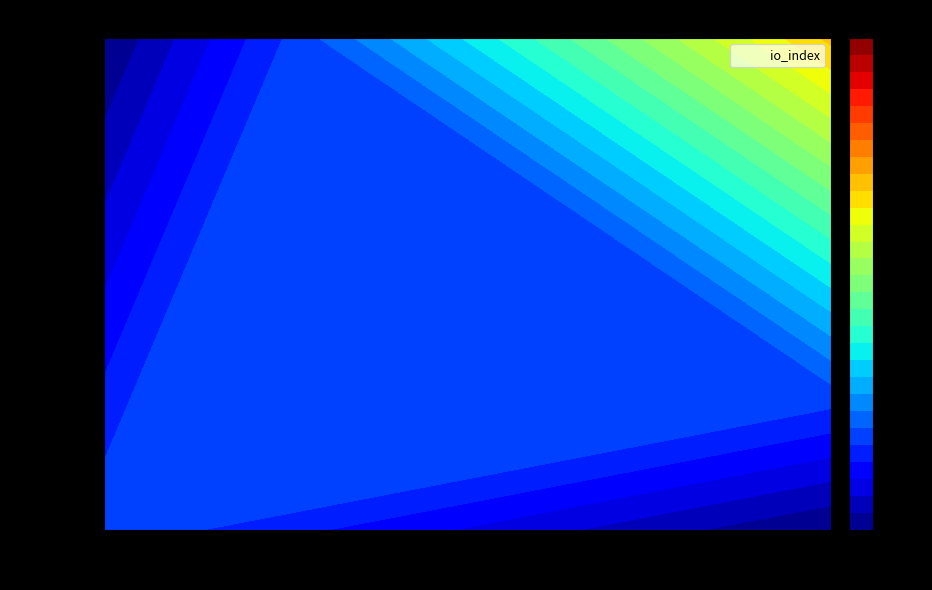

What is the difference between the 3d680055688ad09dada0834dea94d7ea71bf731 values at io_index and direction?

3